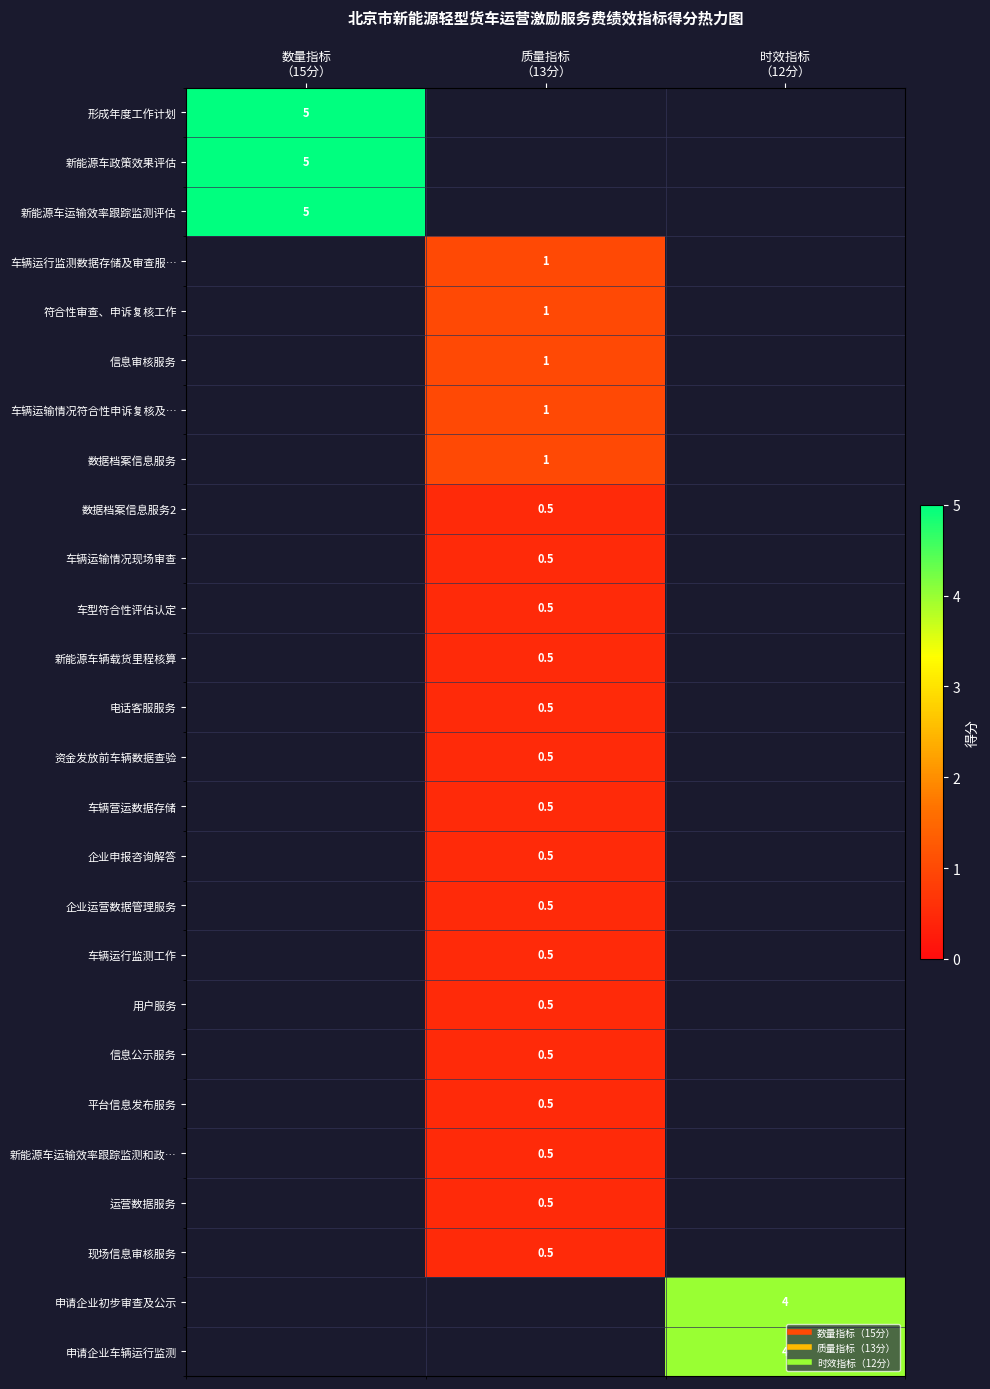

Between 时效指标
（12分） and 数量指标
（15分）, which is larger?

数量指标
（15分）